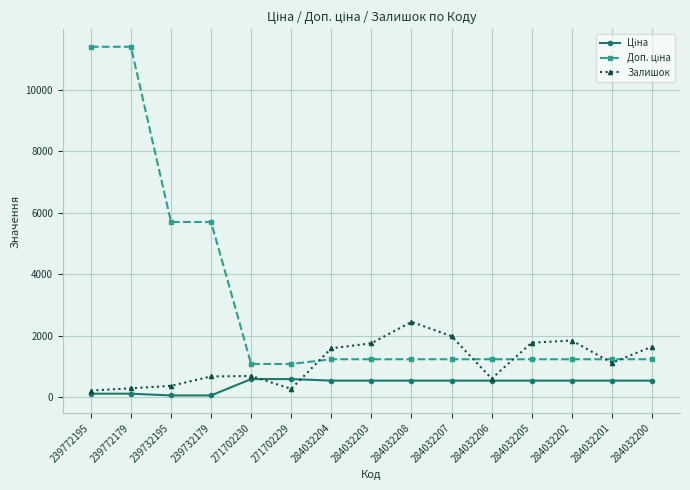

The value of Залишок at 284032208 is 1441.3. True or false?

False